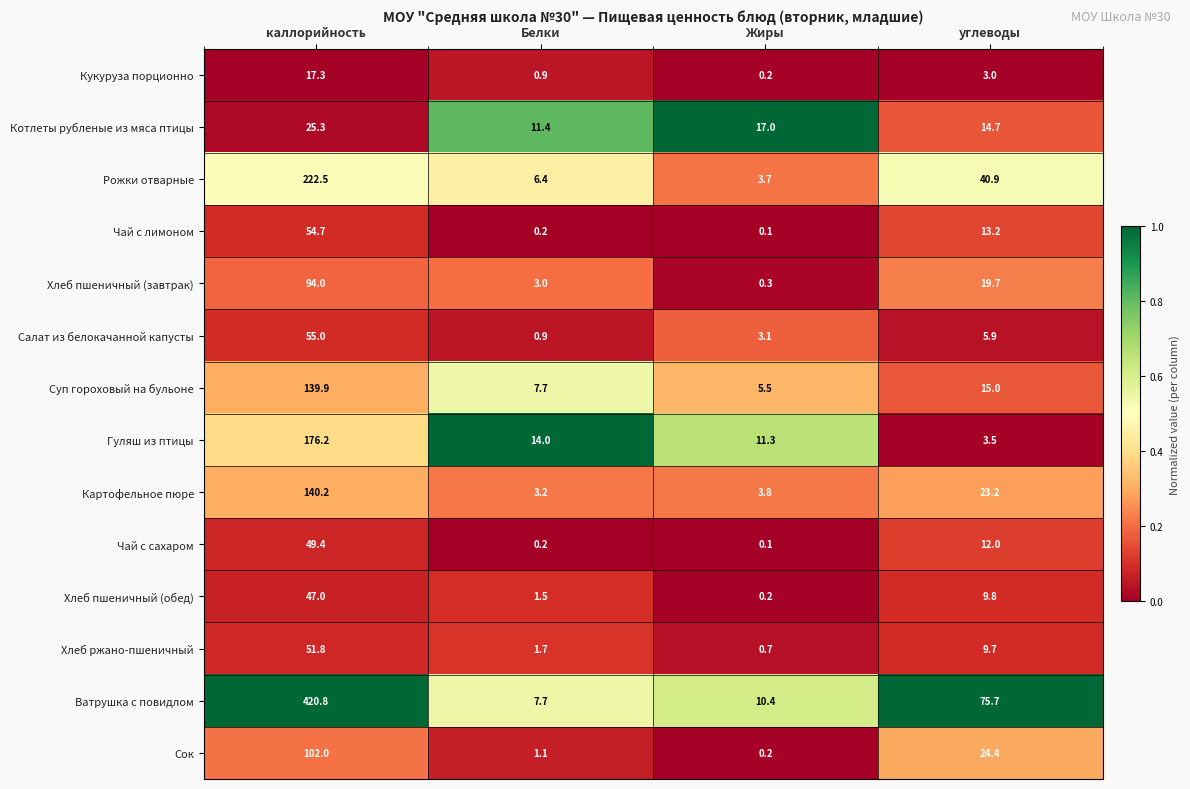

At which category is the sum across all series the highest?

каллорийность